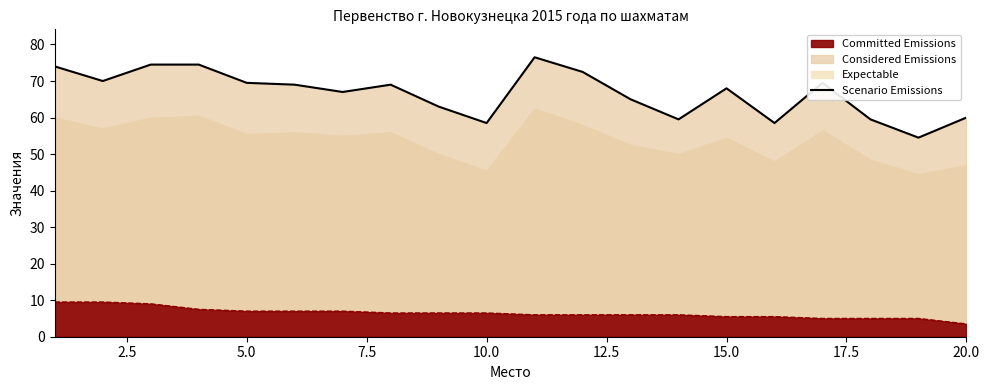

What is the sum of all values?

1332.5